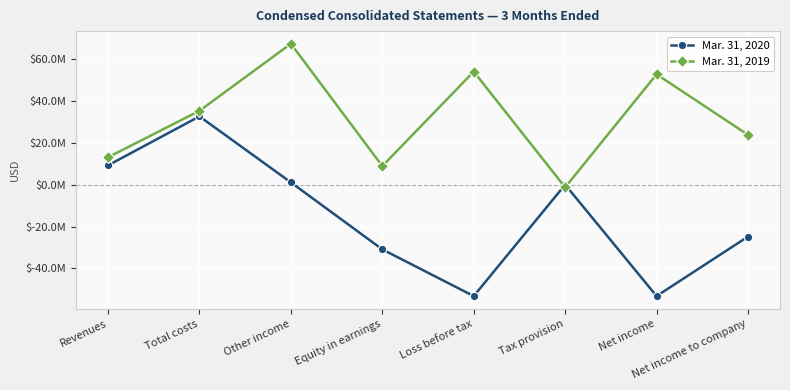

Rank the series at Other income from lowest to highest value.

Mar. 31, 2020, Mar. 31, 2019